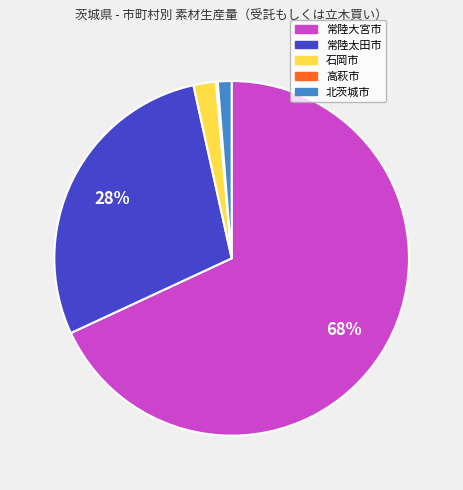

True or false: 石岡市 accounts for 17% of the total.

False